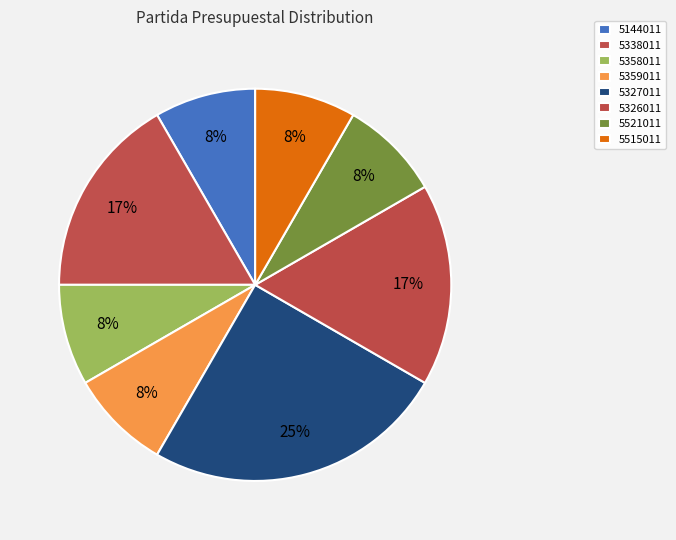

Count the number of slices in the pie.

8